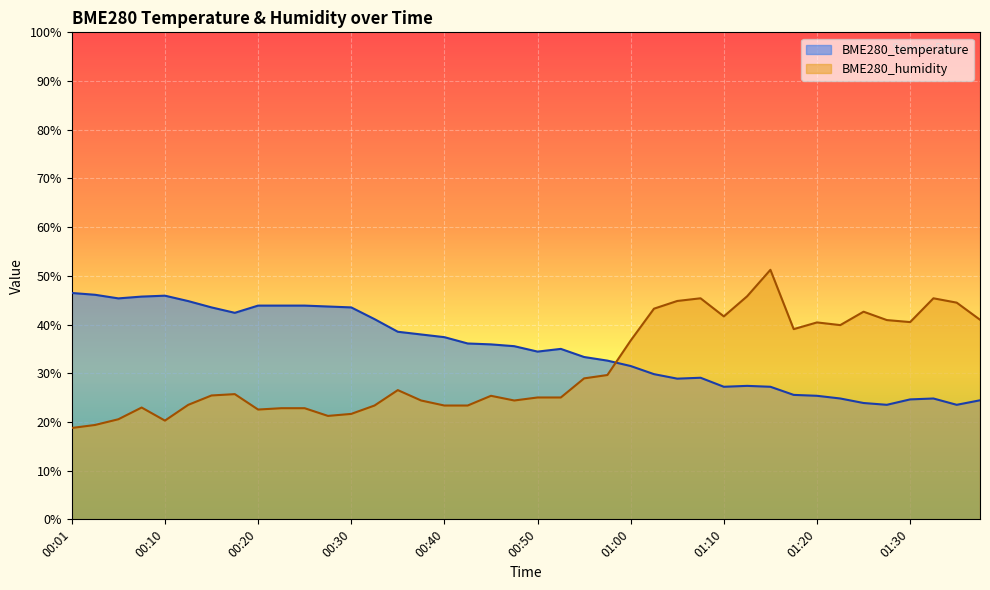

The value of BME280_temperature at 01:00 is 44.9. True or false?

False